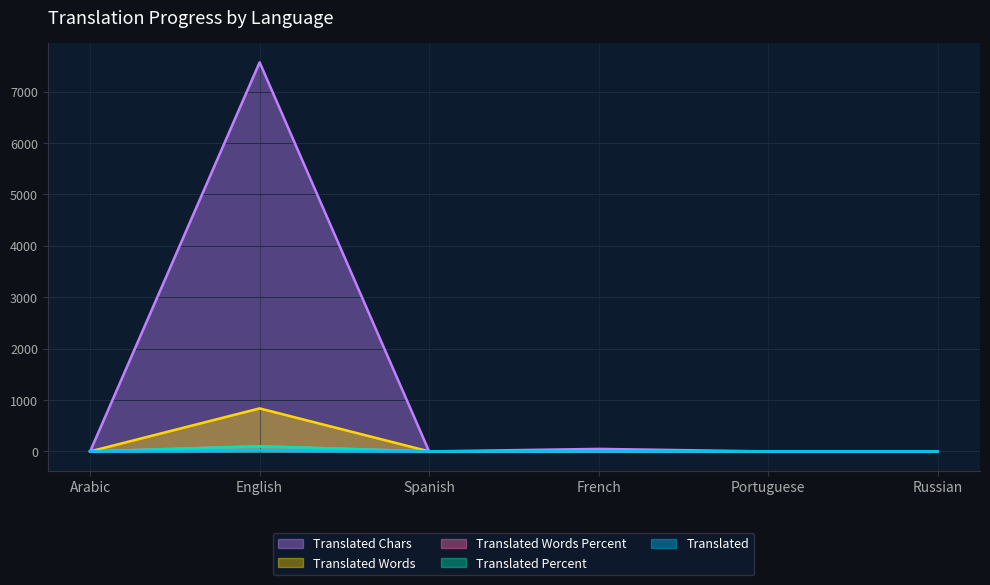

Does the chart have visible grid lines?

Yes